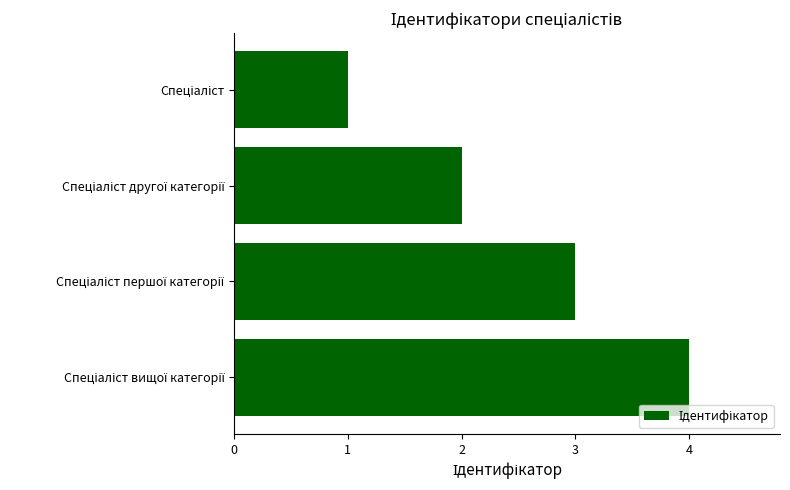

What is the greatest value displayed?

4